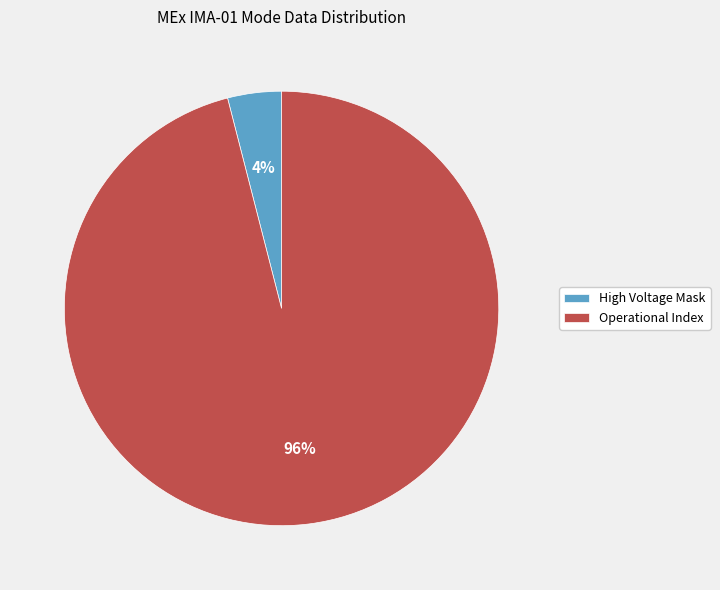

How many segments does this pie chart have?

2